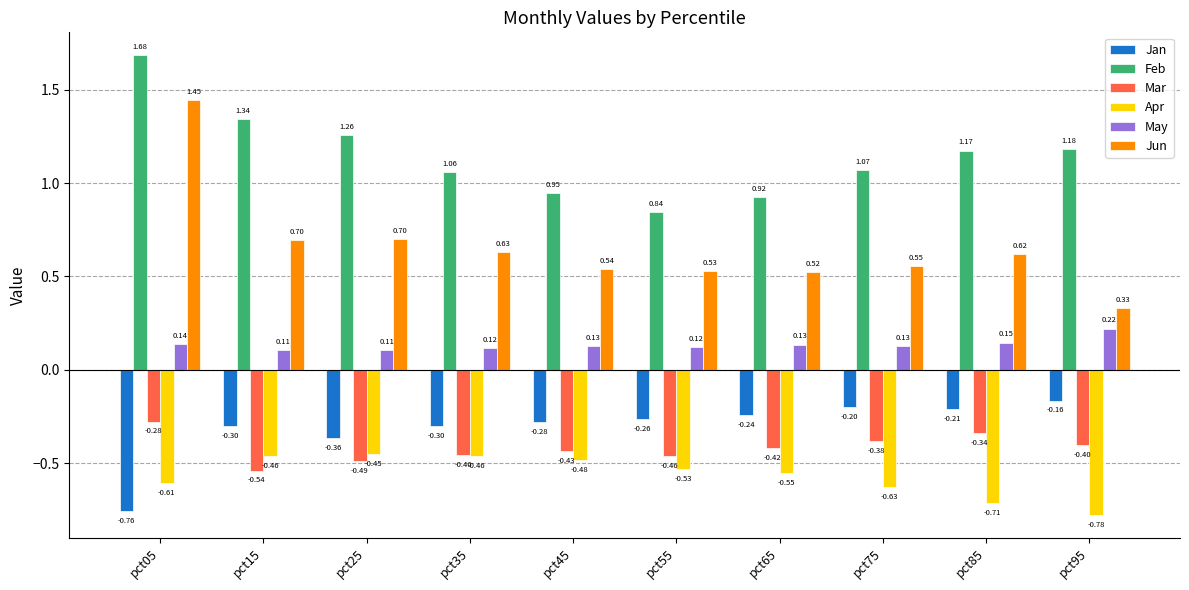

What is the sum of all Feb values?

11.5